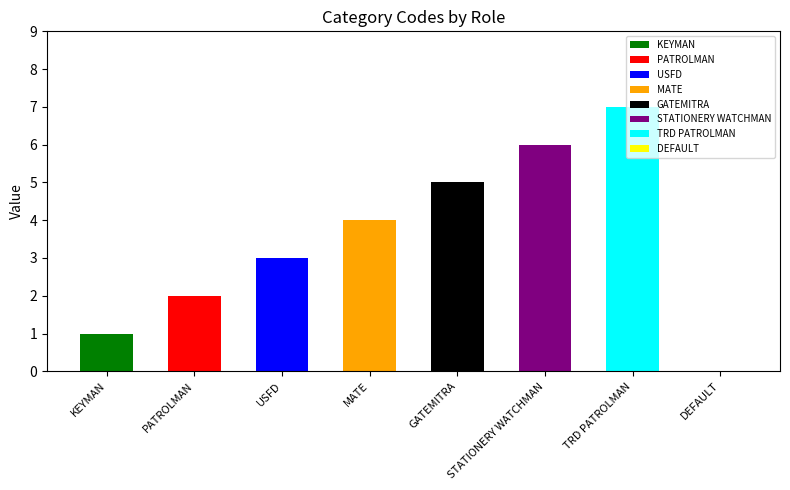

At which label is the value closest to 3?

USFD